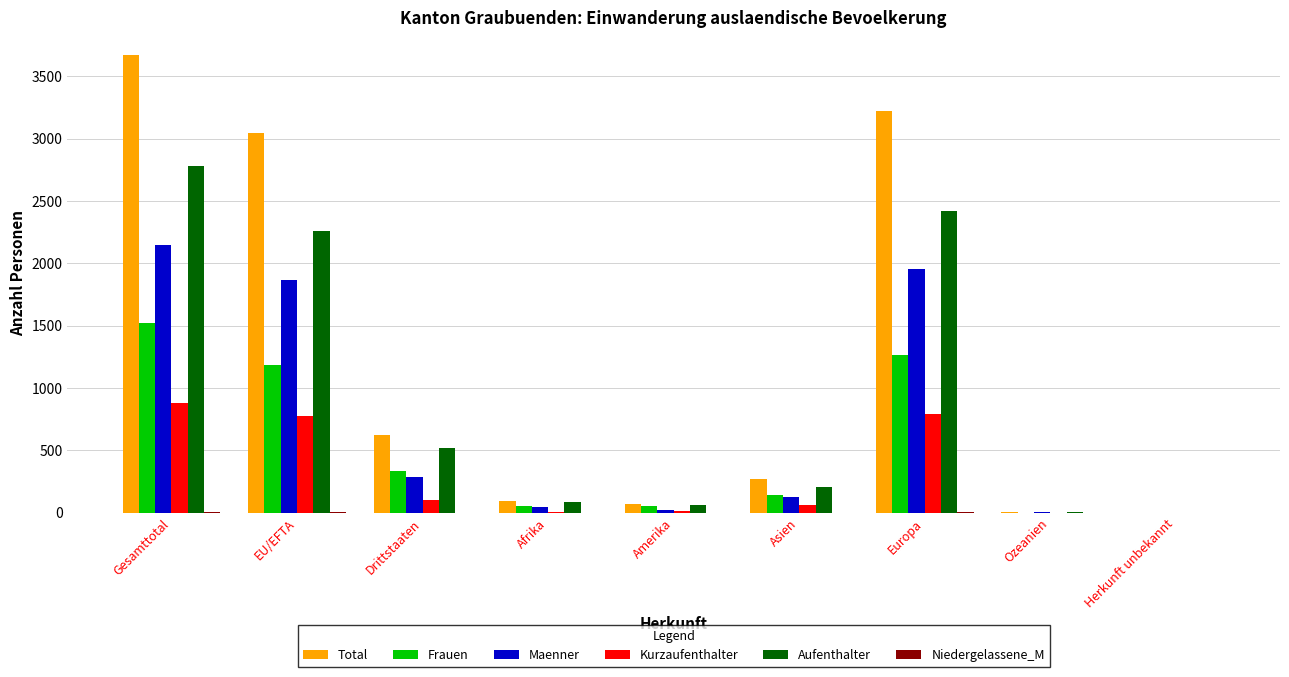

What is the sum of all Maenner values?

6450